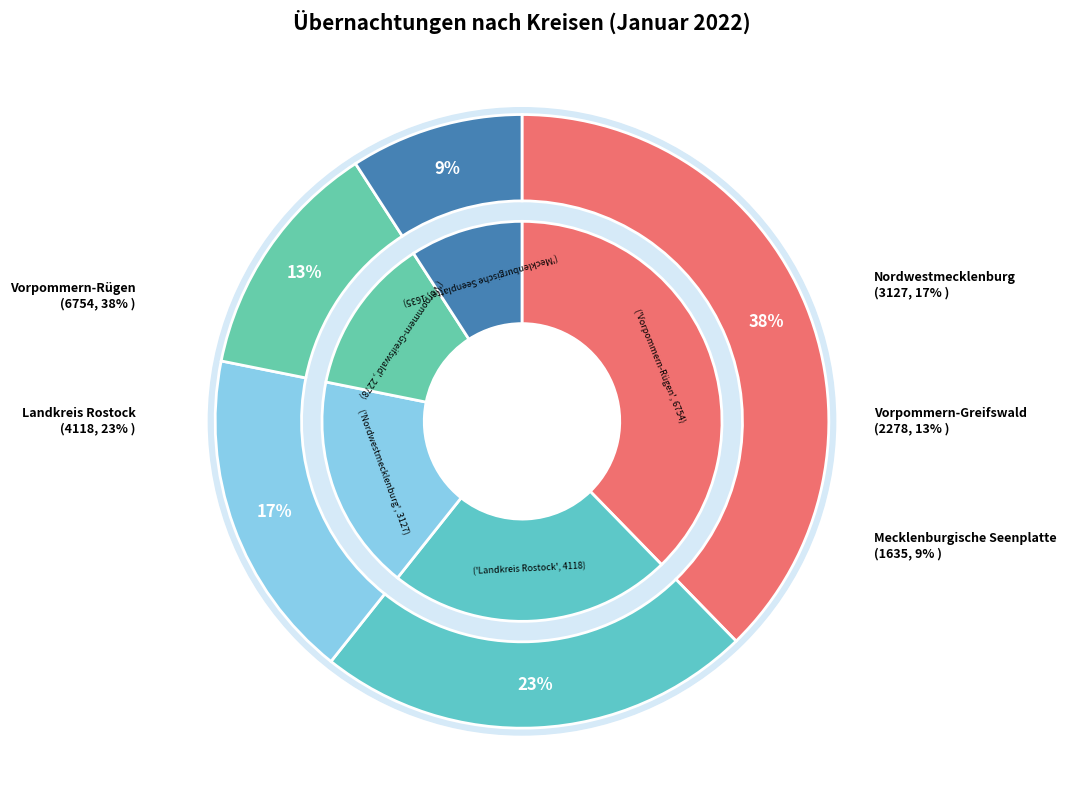

Which slice is the smallest?

Mecklenburgische Seenplatte